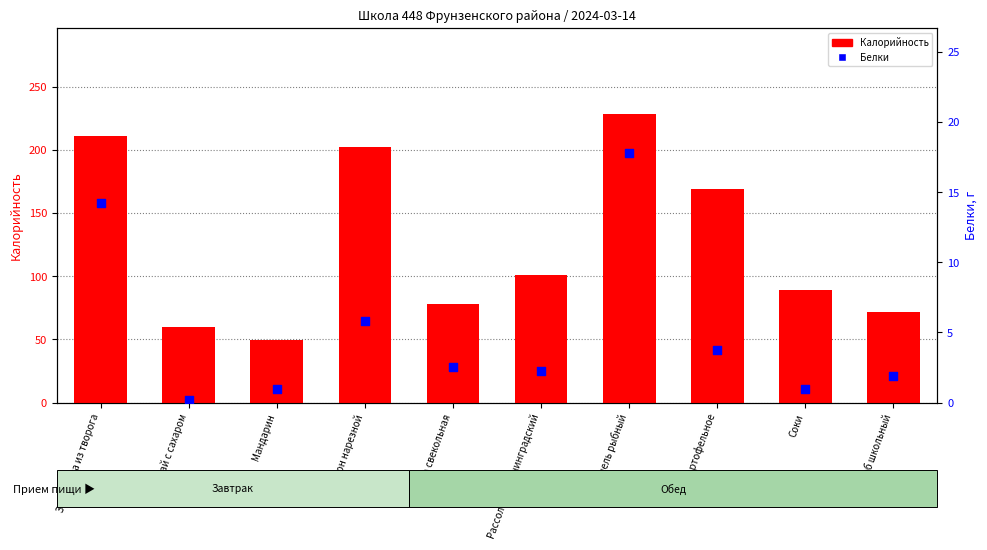

Which series has the largest total across all categories?

Калорийность